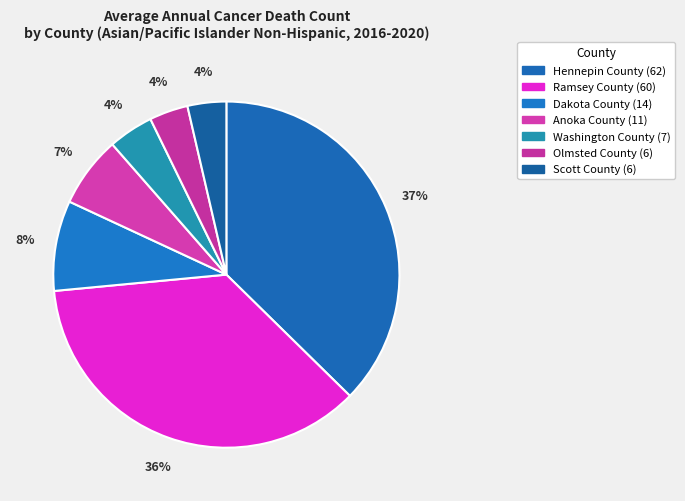

Does Washington County account for over 50% of the chart?

No